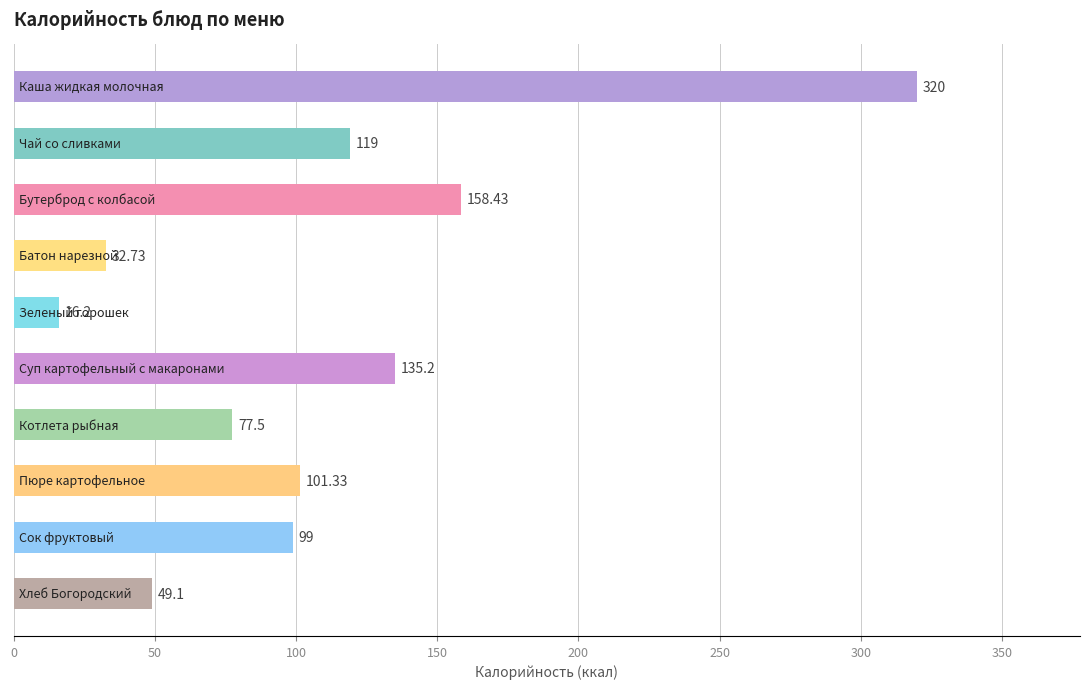

What is the maximum value shown in the chart?

320.0